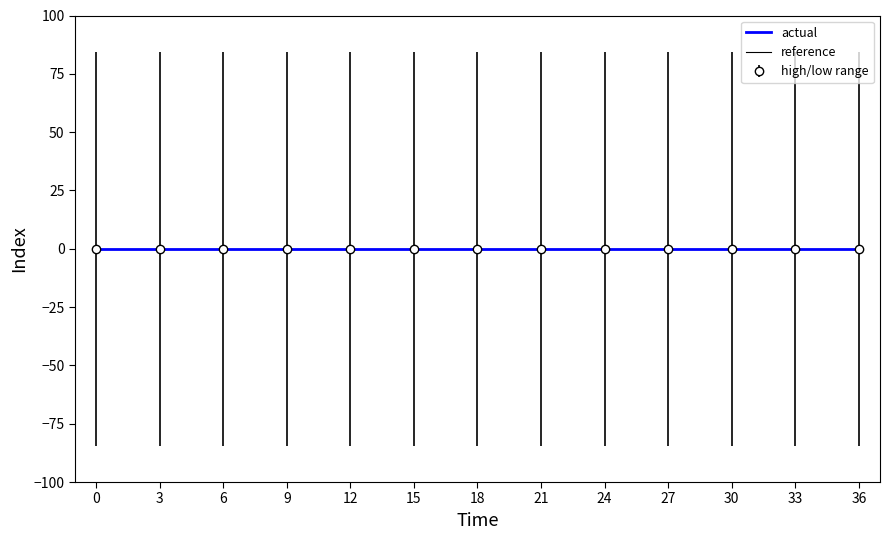

What is the spread (max minus min) of values at 18?

168.7